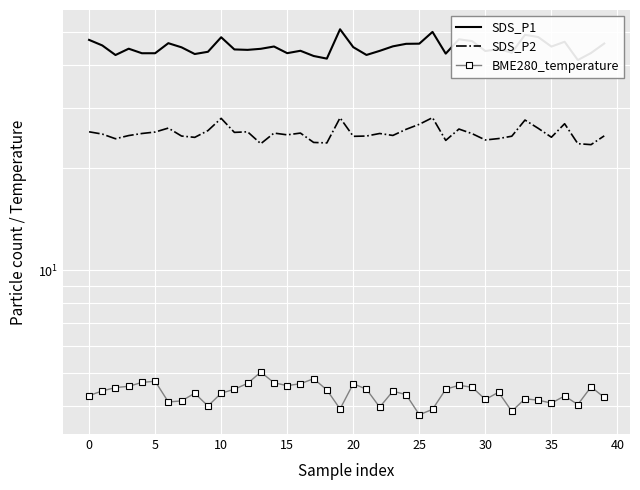

True or false: SDS_P2 has a value of 25.2 at 15.

True